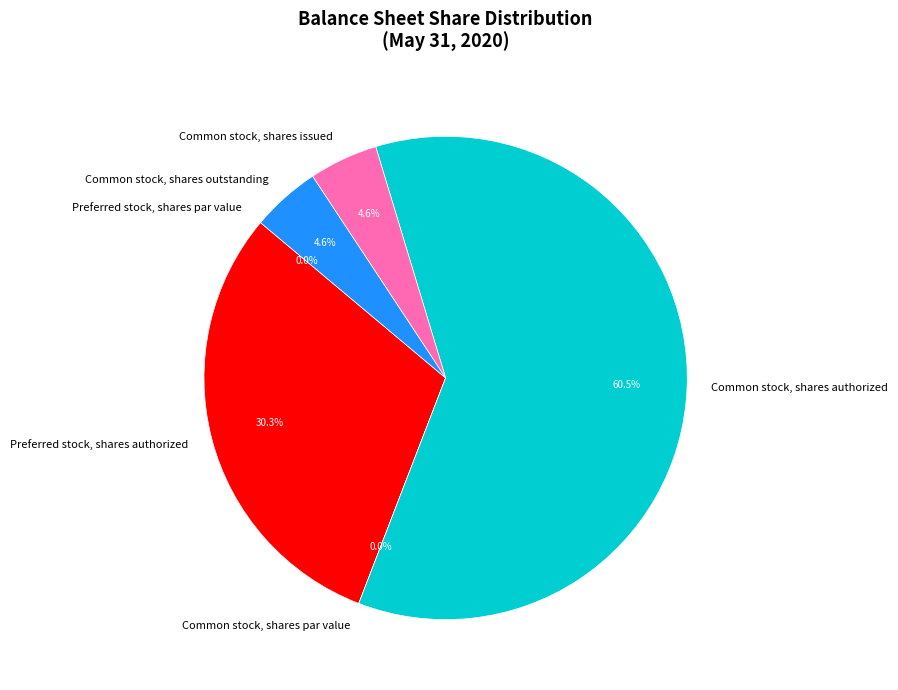

To the nearest percent, what is the difference between the Common stock, shares outstanding and Common stock, shares par value slice percentages?

5%